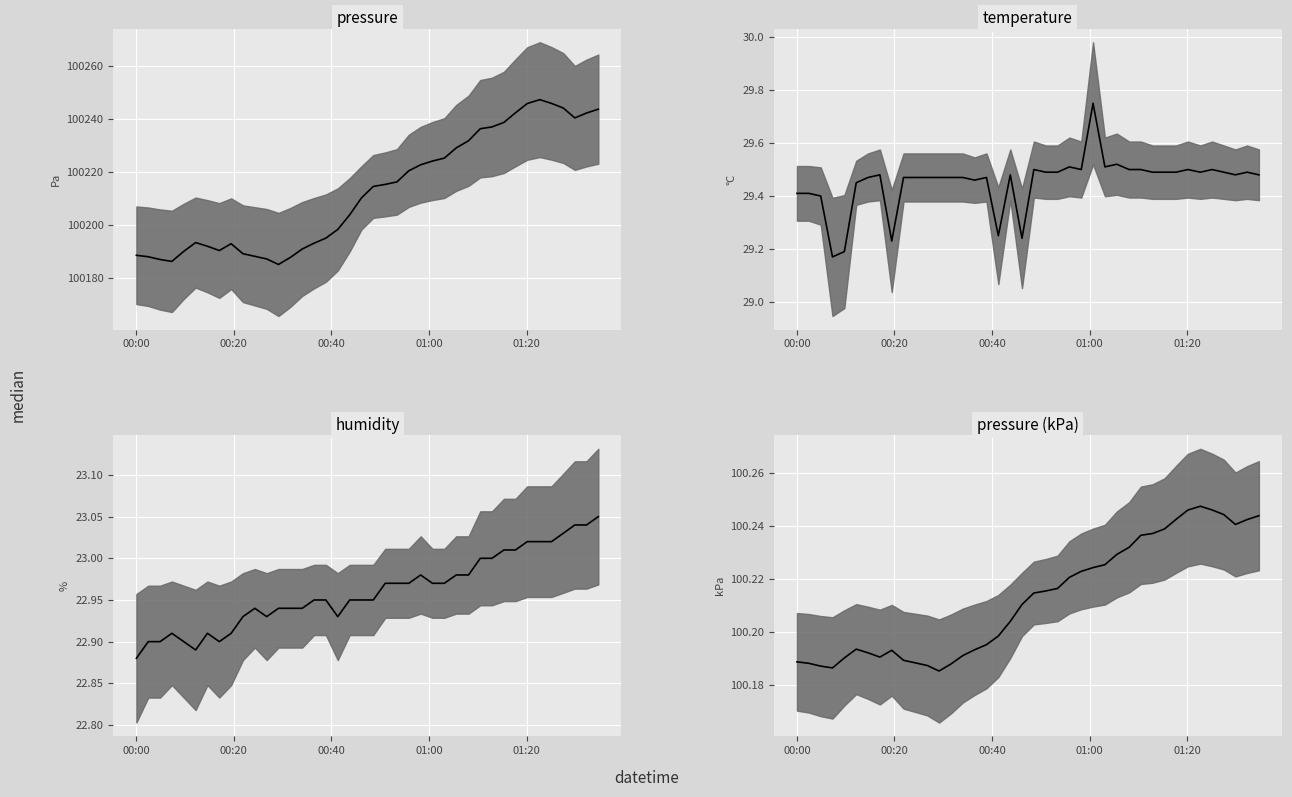

Is it true that pressure (kPa) median equals 173.0 at 15?

False